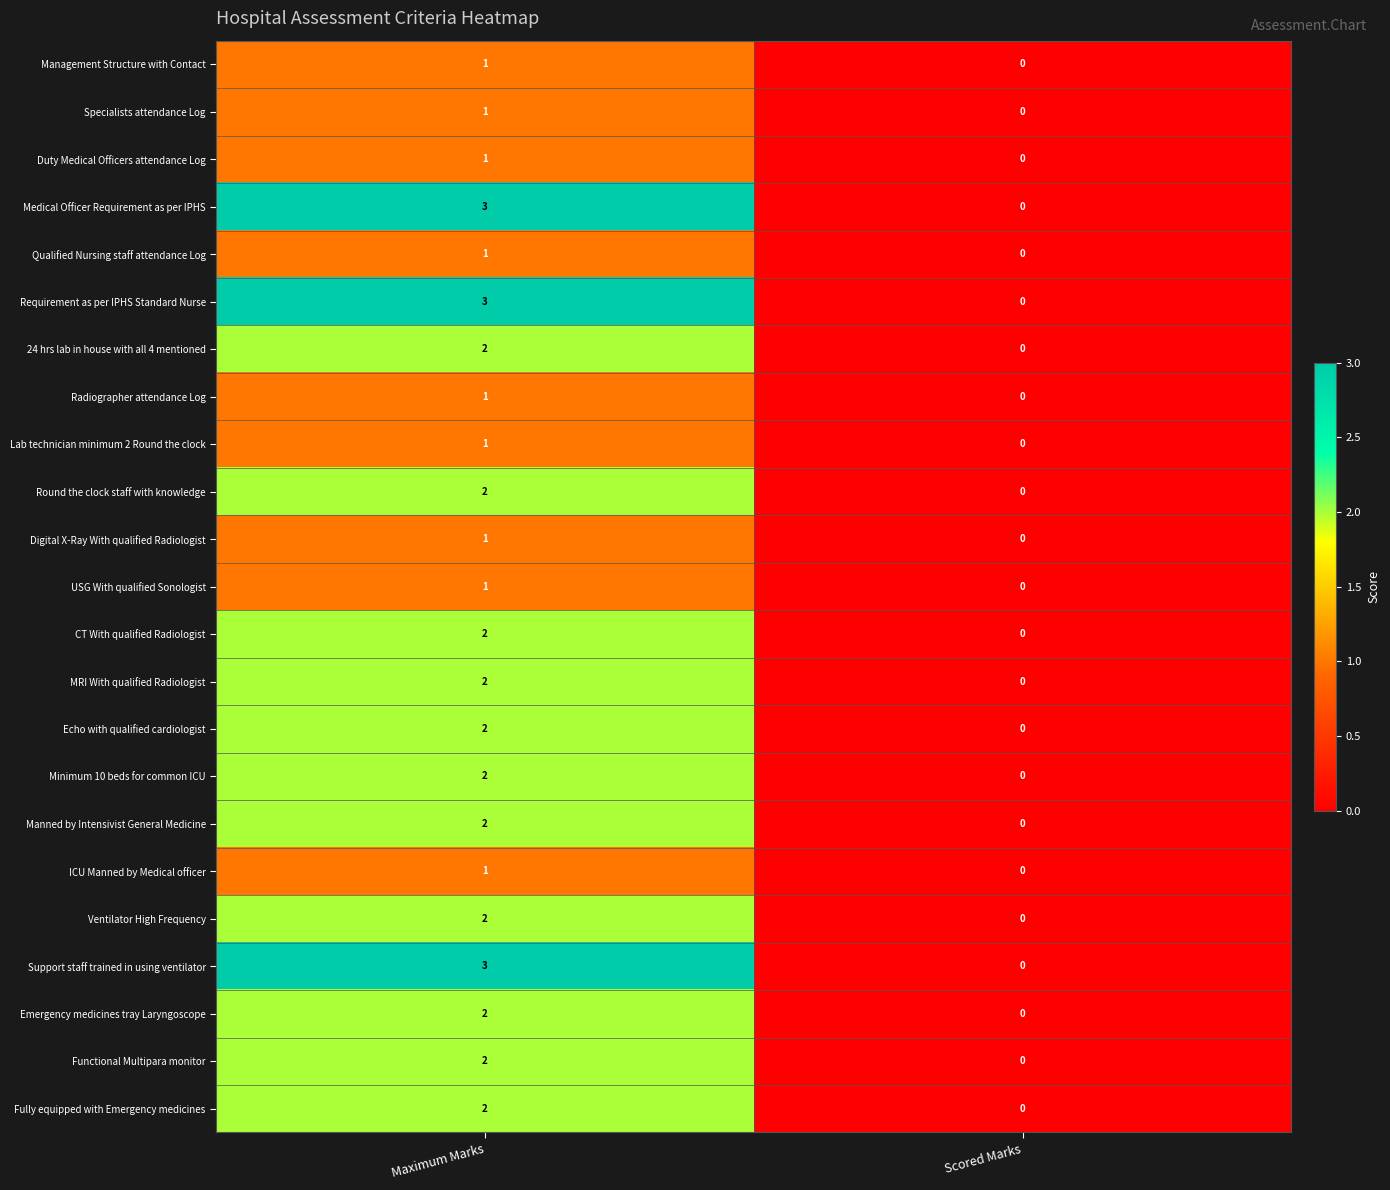

True or false: CT With qualified Radiologist has a value of 3 at Maximum Marks.

False